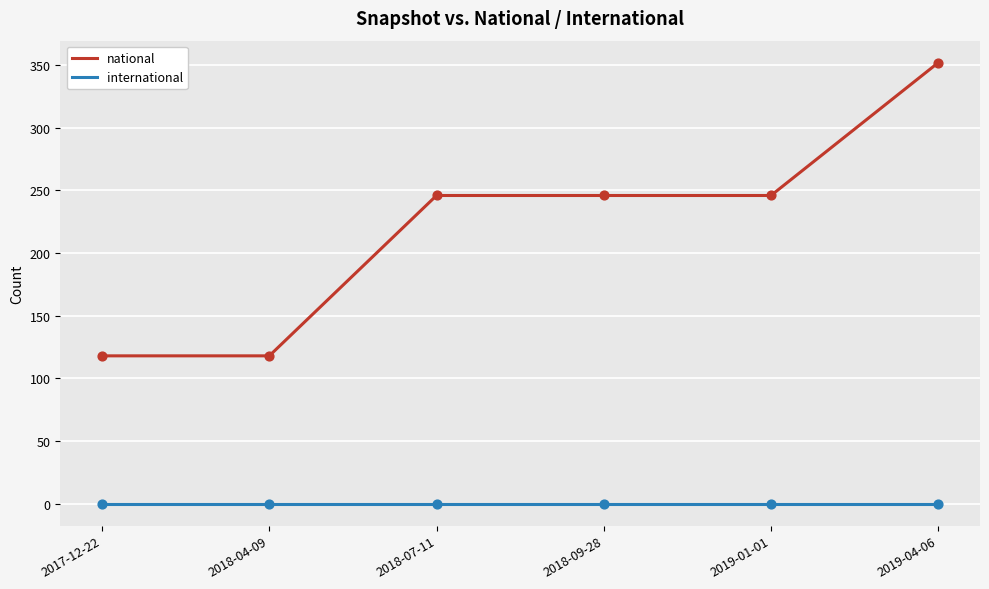

What is the total value across all series at 2019-04-06?

352